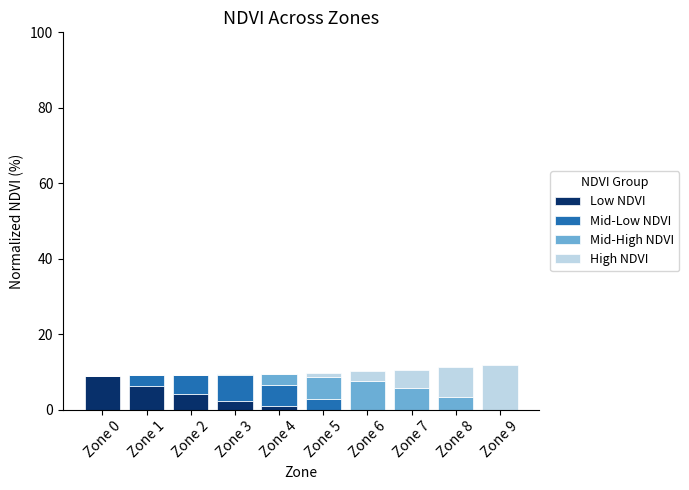

The value of Low NDVI at Zone 5 is 0.0. True or false?

True